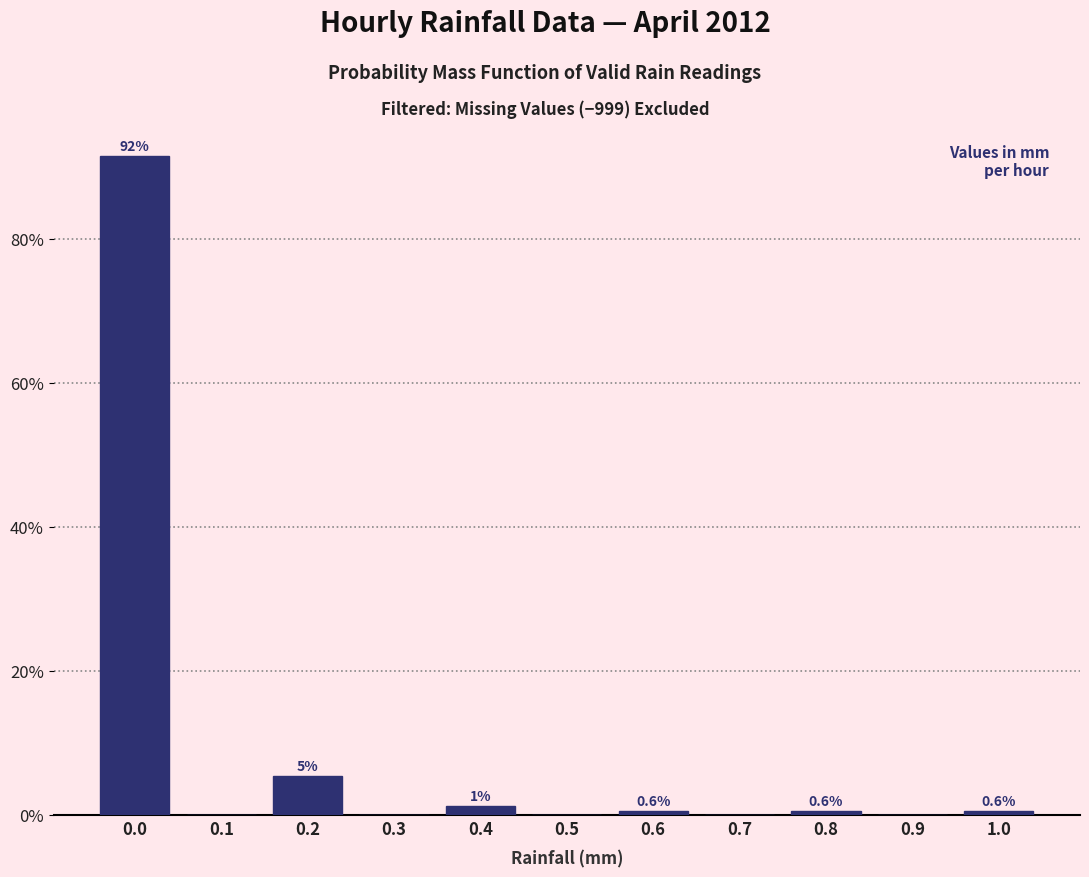

The value at 0.0 is 91.5. True or false?

True